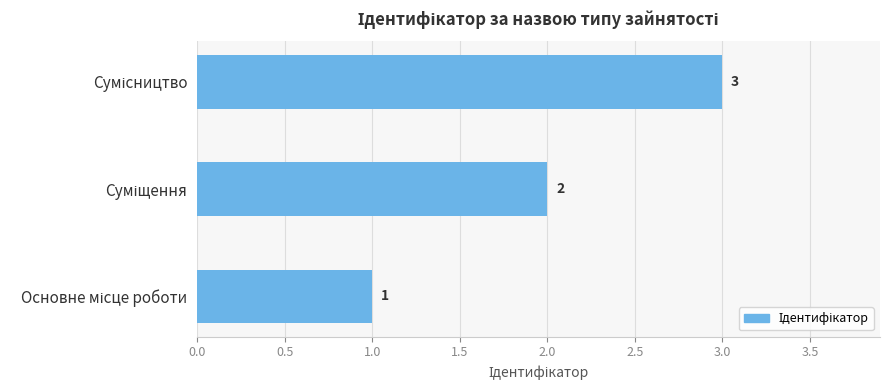

Count the values in the range 1 to 3.

3